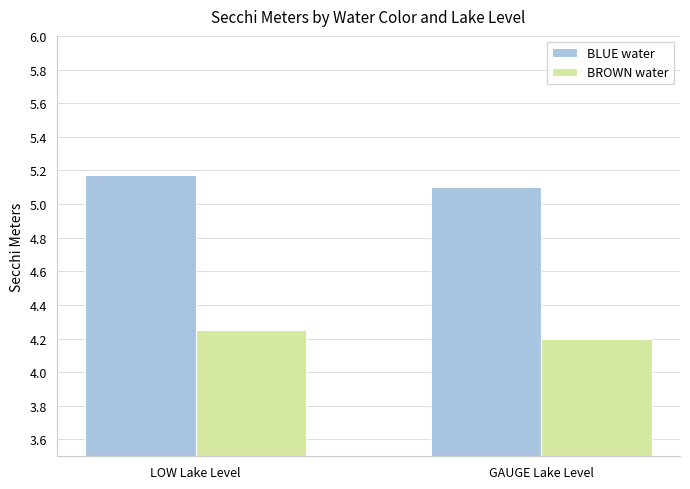

Is the value of BLUE water at GAUGE Lake Level greater than the value of BROWN water at GAUGE Lake Level?

Yes